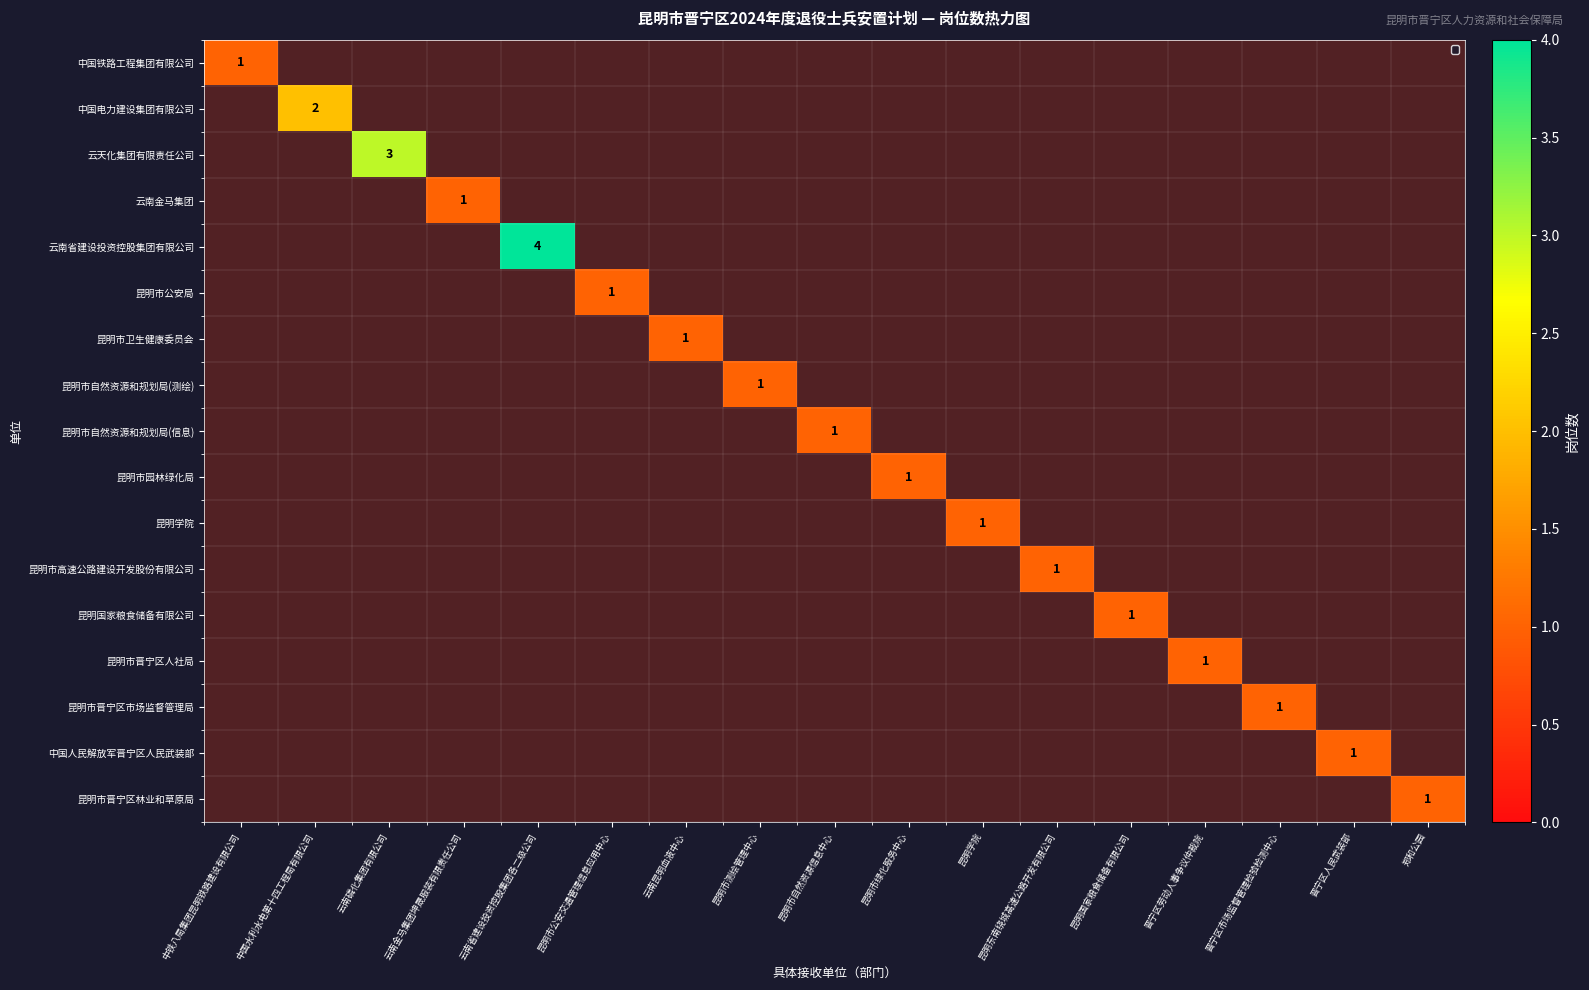

Between 晋宁区劳动人事争议仲裁院 and 昆明市测绘管理中心, which is larger?

昆明市测绘管理中心